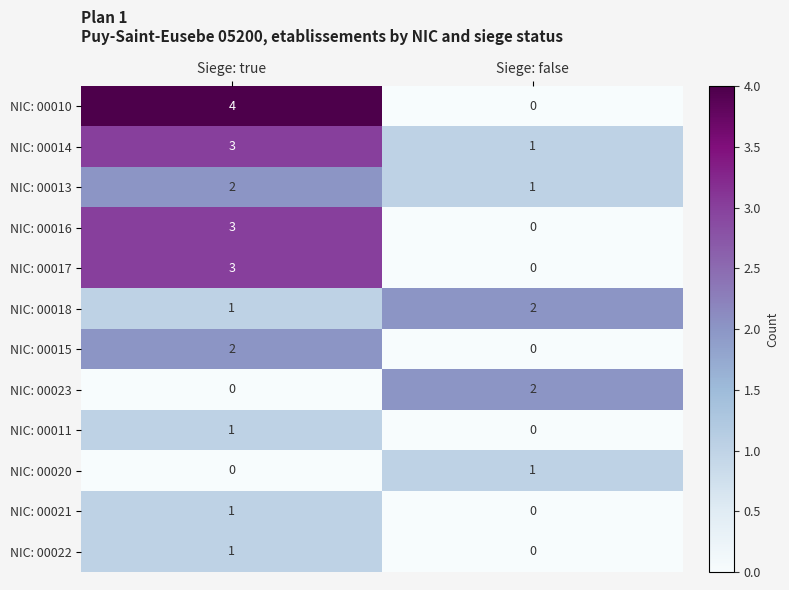

At how many categories does at least one series exceed 1?

2